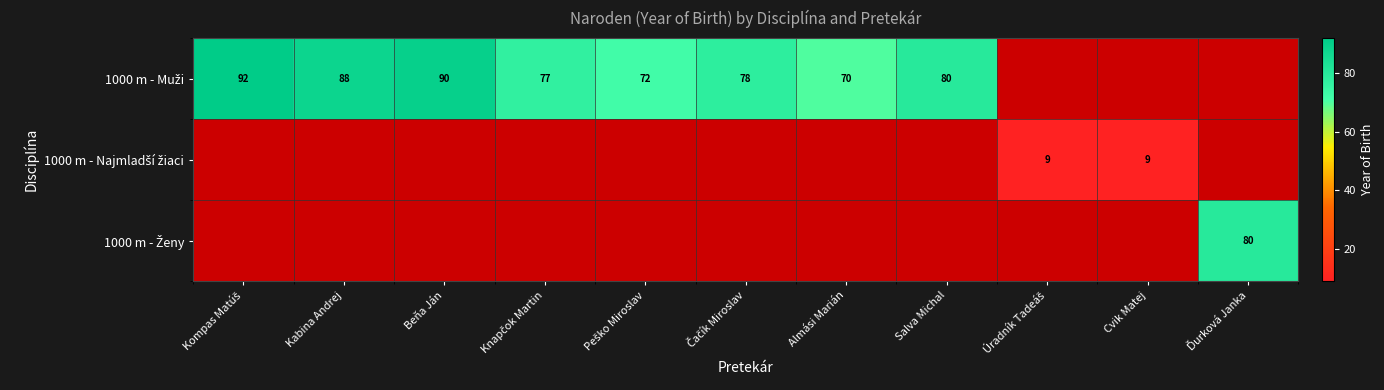

How many positive values does the 1000 m - Ženy series have?

1